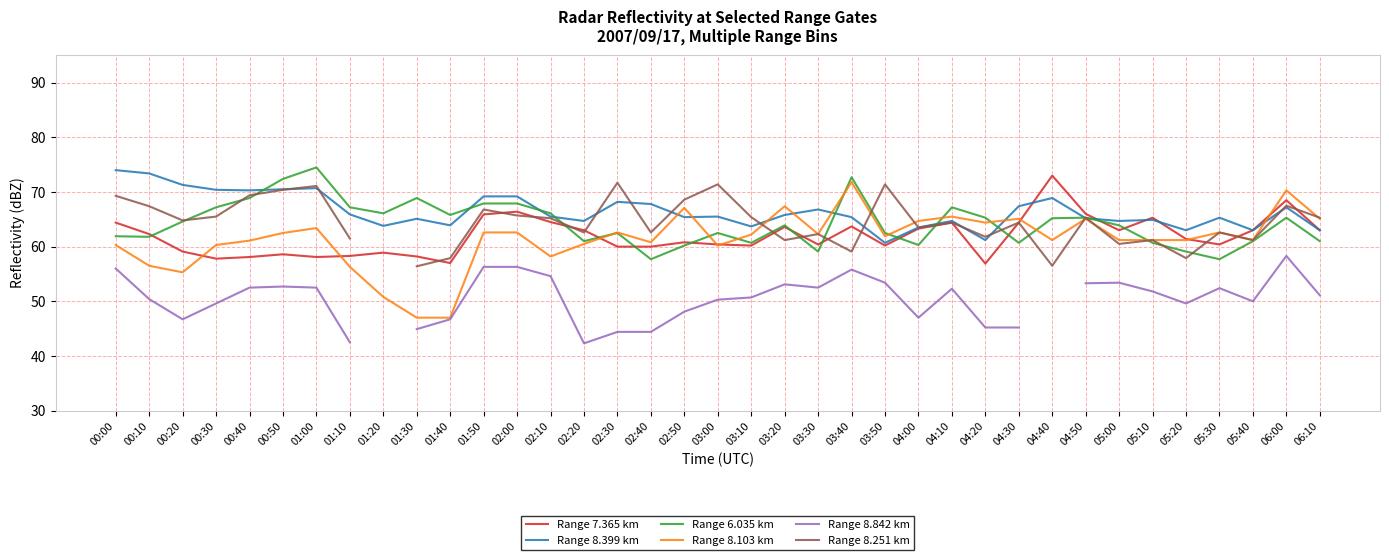

At which category does Range 8.103 km reach its first local valley?

00:20